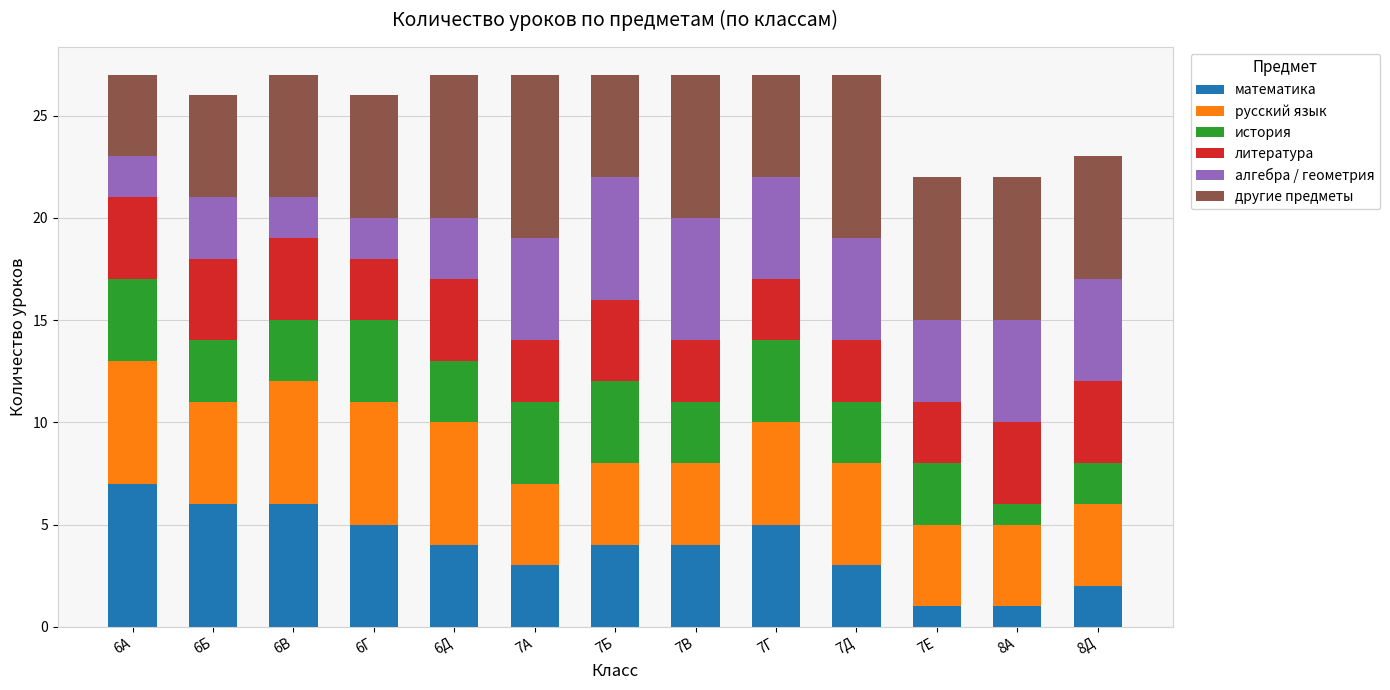

At which label does математика reach its peak?

6А